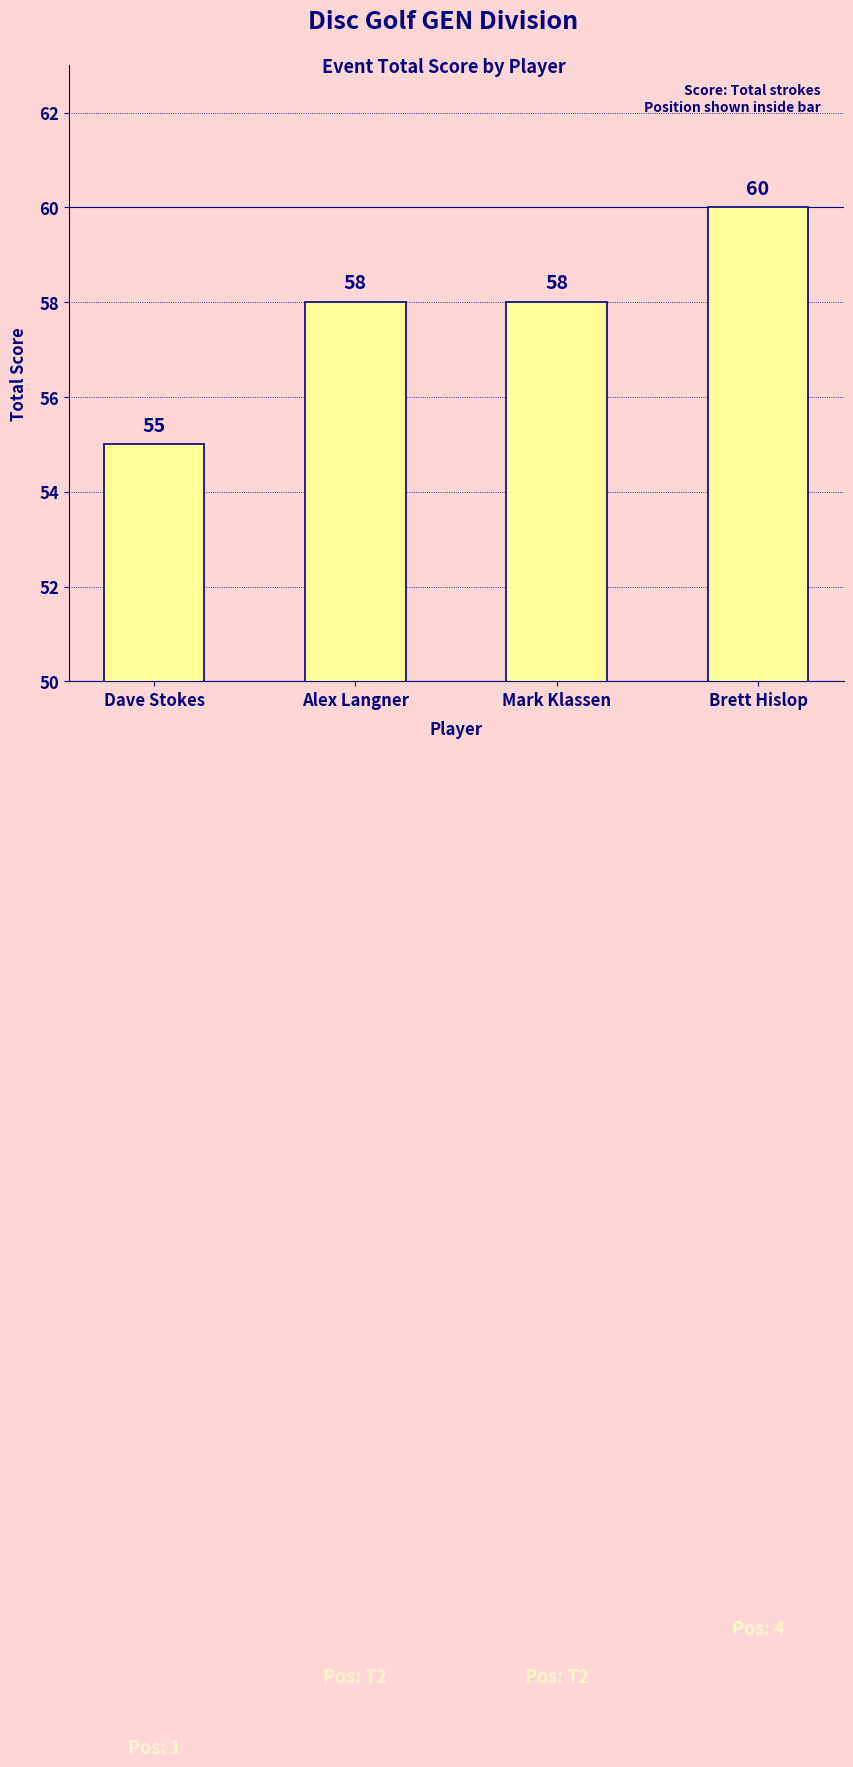

Which category has the lowest value across all series?

Dave Stokes